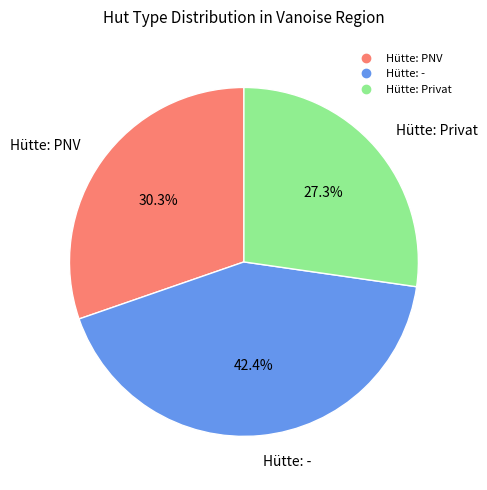

To the nearest percent, what is the average slice percentage?

33%